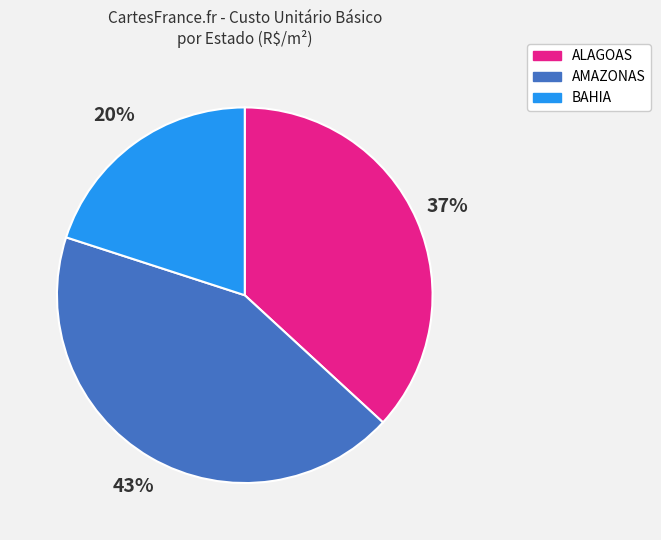

What is the ratio of the value at AMAZONAS to the value at ALAGOAS?

1.2